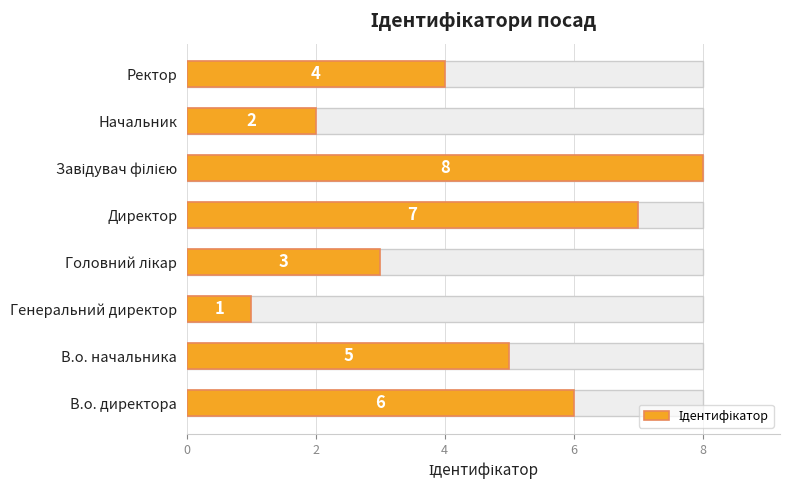

Is it true that the value at Головний лікар is 5?

False